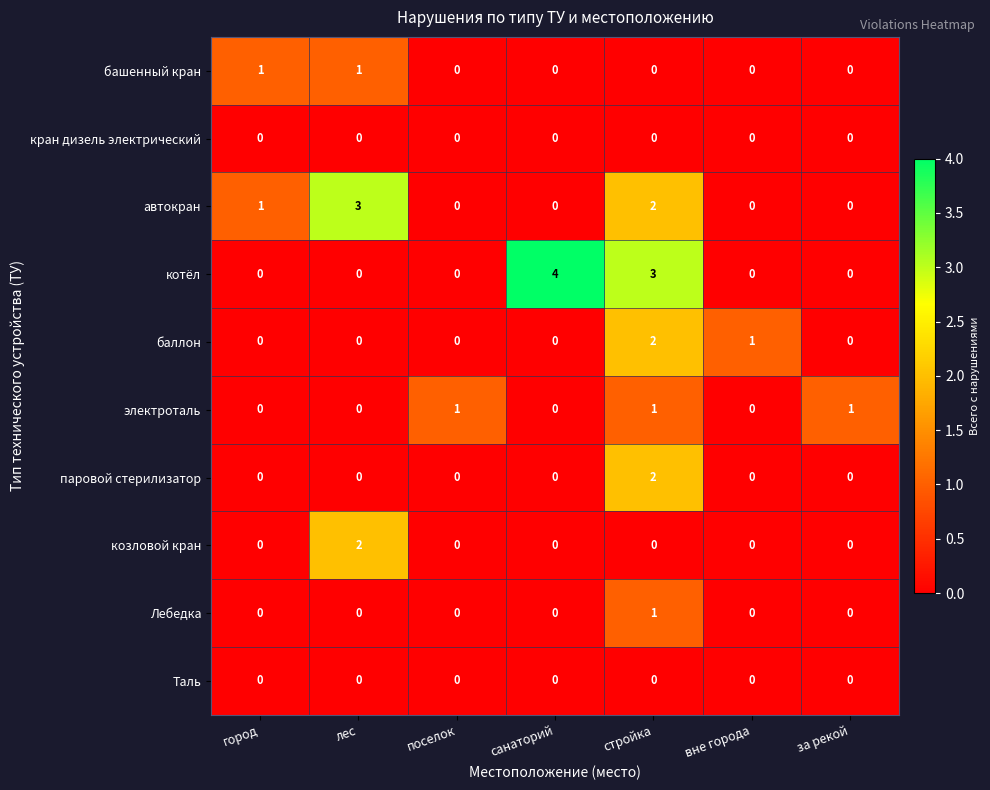

The кран дизель электрический series shows 0 at санаторий. True or false?

True